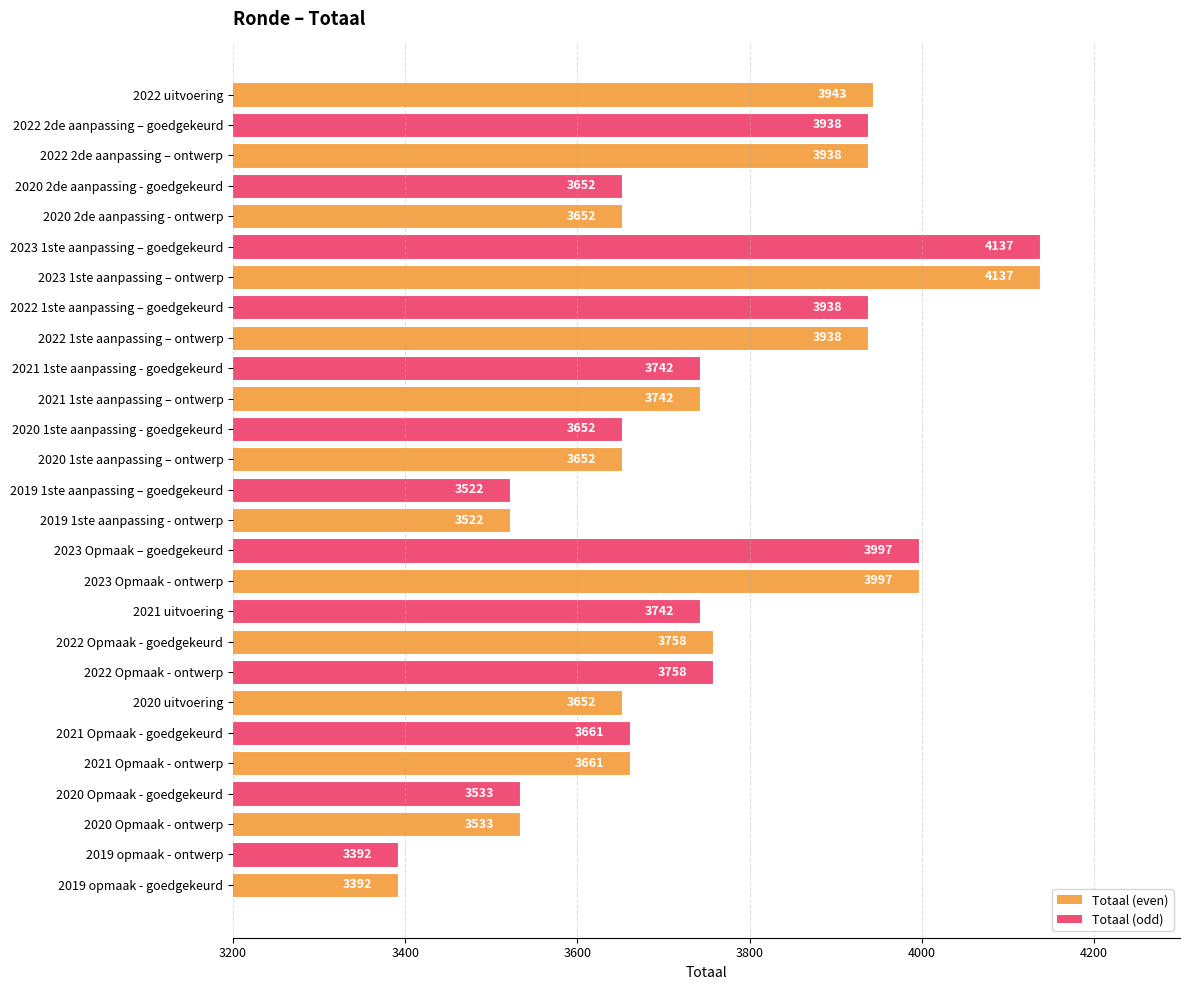

Approximately how many times larger is the value at 2022 2de aanpassing – ontwerp compared to 2021 Opmaak - ontwerp?

1.1